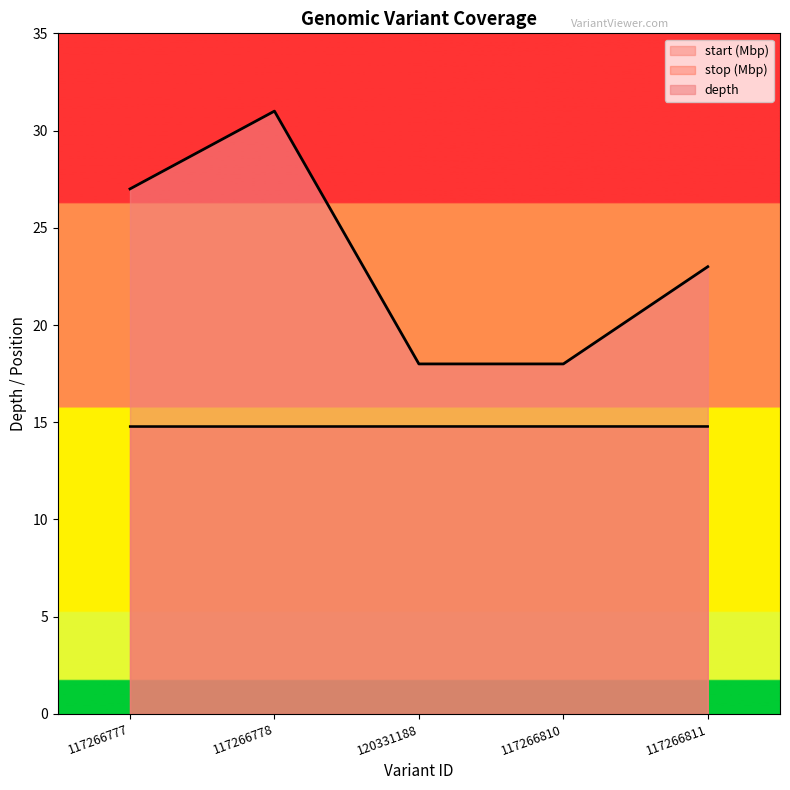

What is the label of the 1st point from the right?

117266811